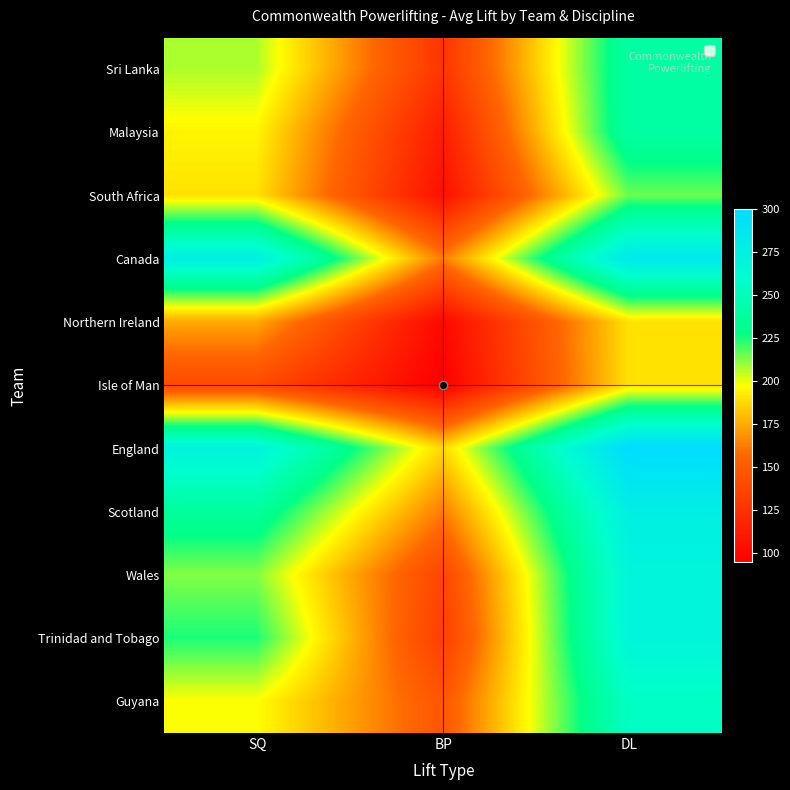

What is the total value across all series at SQ?

2330.0